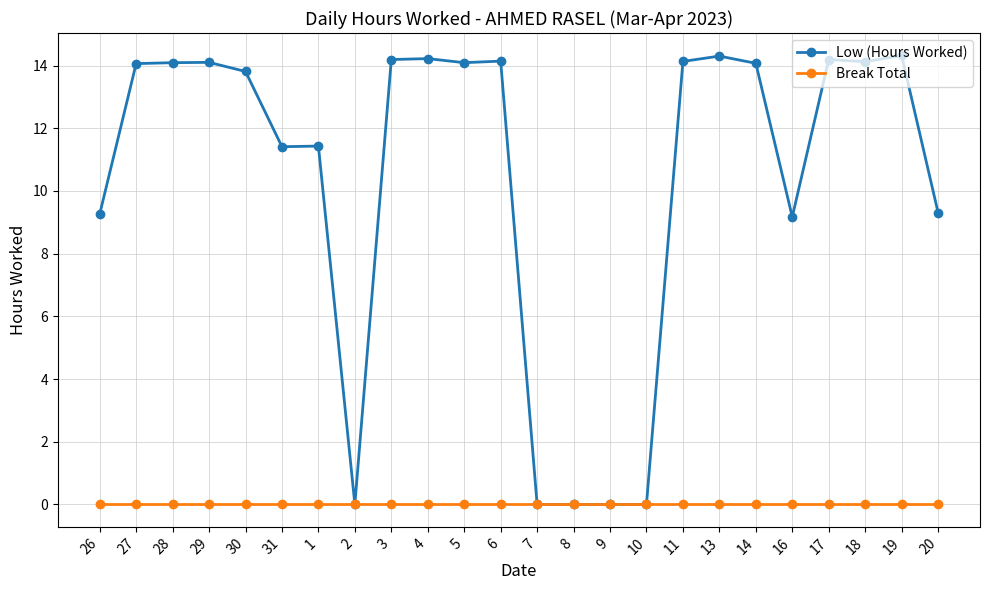

What is the sum of all Low (Hours Worked) values?

248.4